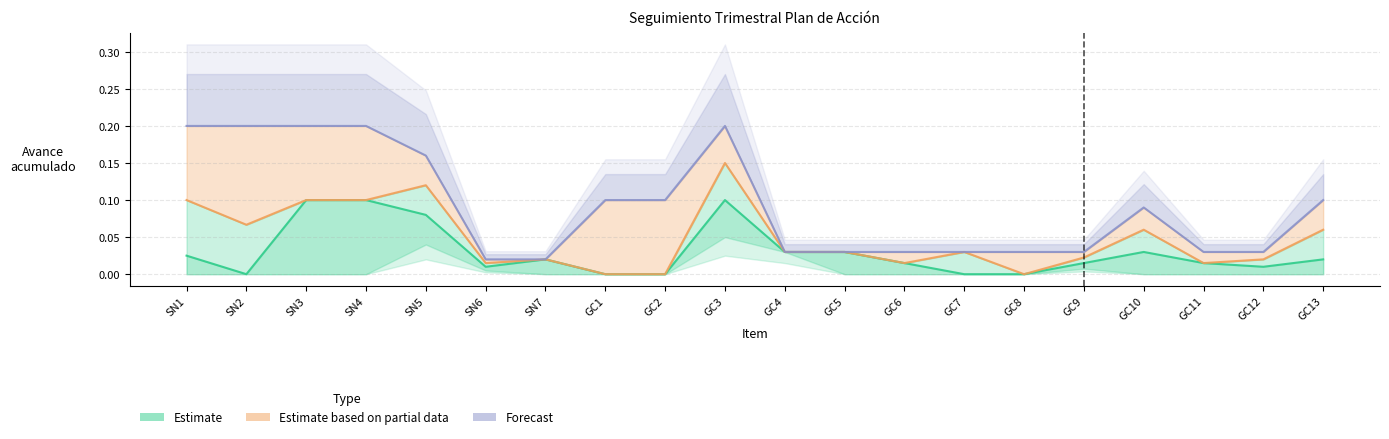

Reading left to right, list all the values displayed in this chart.

Avance programado acumulado Q2: SN1=0.0	SN2=0.0	SN3=0.1	SN4=0.1	SN5=0.1	SN6=0.0	SN7=0.0	GC1=0.0	GC2=0.0	GC3=0.1	GC4=0.0	GC5=0.0	GC6=0.0	GC7=0.0	GC8=0.0	GC9=0.0	GC10=0.0	GC11=0.0	GC12=0.0	GC13=0.0
Avance programado acumulado Q3: SN1=0.1	SN2=0.1	SN3=0.1	SN4=0.1	SN5=0.1	SN6=0.0	SN7=0.0	GC1=0.0	GC2=0.0	GC3=0.1	GC4=0.0	GC5=0.0	GC6=0.0	GC7=0.0	GC8=0.0	GC9=0.0	GC10=0.1	GC11=0.0	GC12=0.0	GC13=0.1
Avance programado acumulado Q4: SN1=0.2	SN2=0.2	SN3=0.2	SN4=0.2	SN5=0.2	SN6=0.0	SN7=0.0	GC1=0.1	GC2=0.1	GC3=0.2	GC4=0.0	GC5=0.0	GC6=0.0	GC7=0.0	GC8=0.0	GC9=0.0	GC10=0.1	GC11=0.0	GC12=0.0	GC13=0.1